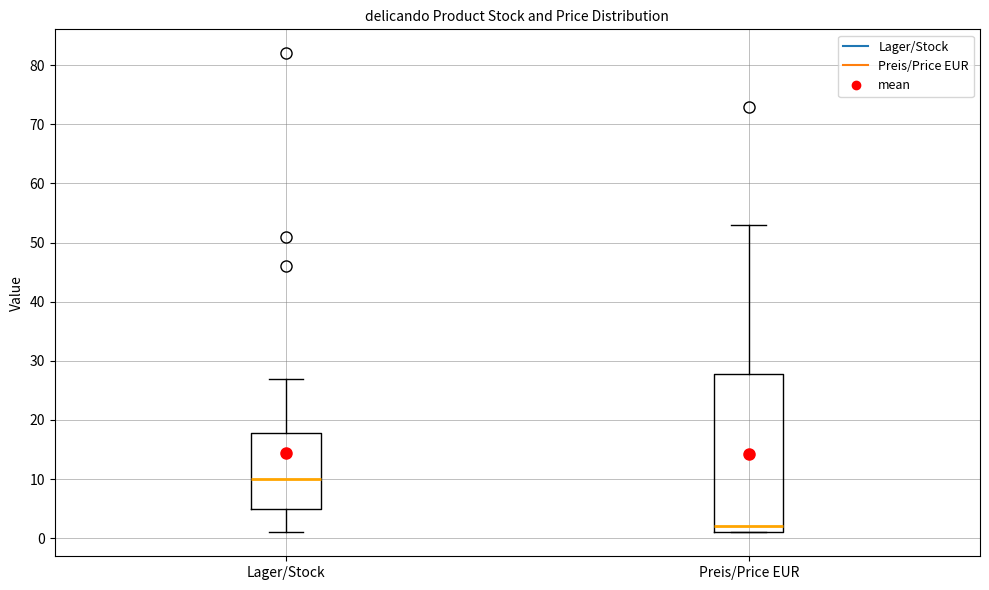

Reading left to right, read every box against the y-axis: the position of its median line, the range the box covers, and the ends of its whiskers. The values are not printed on the chart, so give them approximately, as read against the axis.

Lager/Stock: median 10, box 5 to 18, whiskers 1 to 27
Preis/Price EUR: median 2, box 1 to 28, whiskers 1 to 53